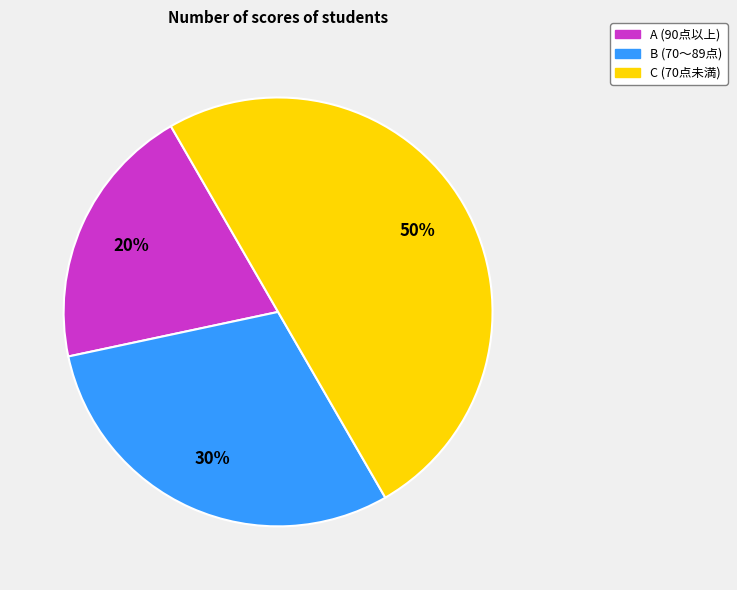

To the nearest percent, what is the average slice percentage?

33%